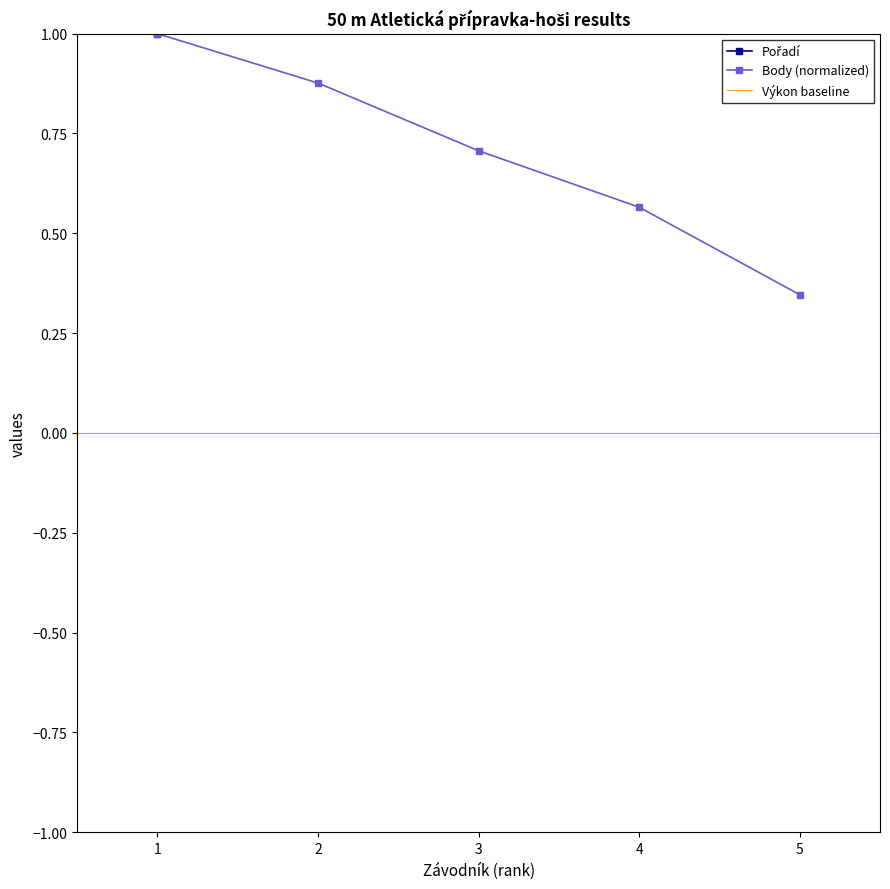

How many lines are shown in the chart?

2